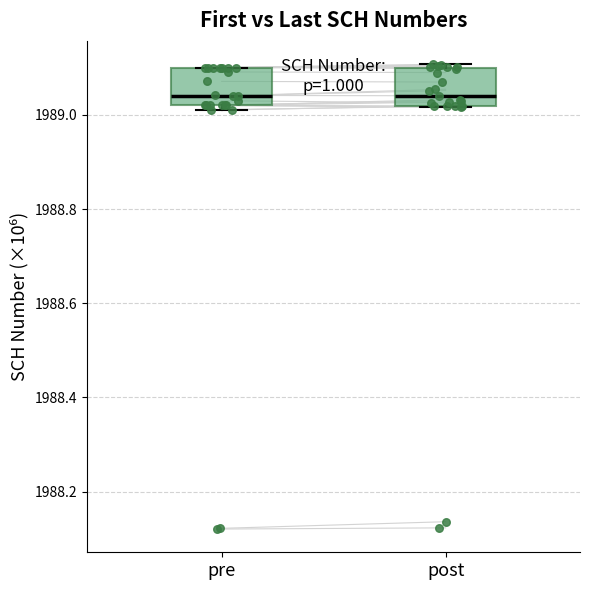

Reading left to right, read every box against the y-axis: the position of its median line, the range the box covers, and the ends of its whiskers. The values are not printed on the chart, so give them approximately, as read against the axis.

pre: median 1989.04, box 1989.02 to 1989.10, whiskers 1989.02 (just below the box's lower edge) to 1989.10
post: median 1989.04, box 1989.02 to 1989.10, whiskers 1989.02 to 1989.10 (just above the box's upper edge)